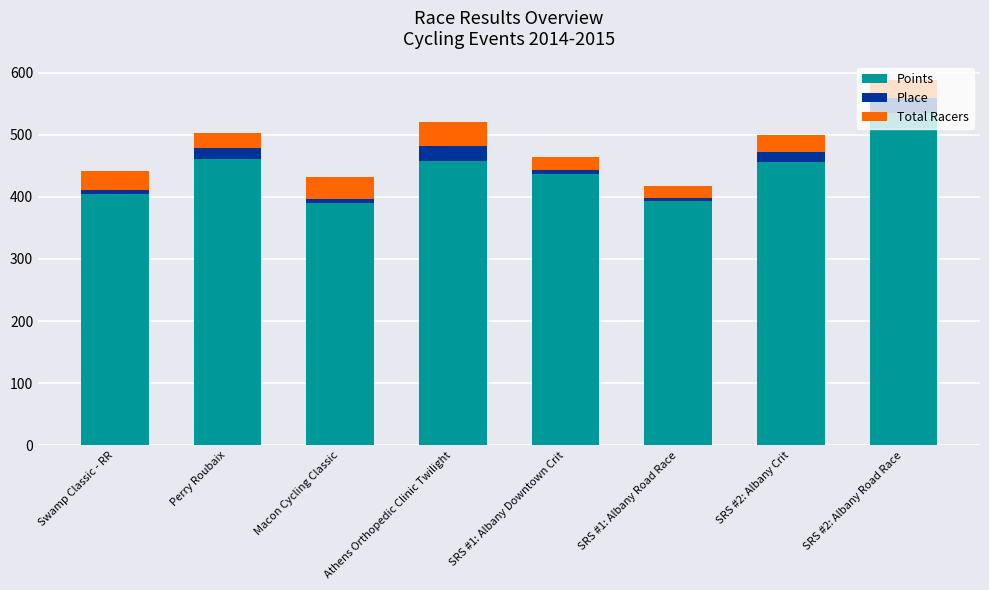

What is the difference between the maximum and second lowest values in the Points series?

143.0